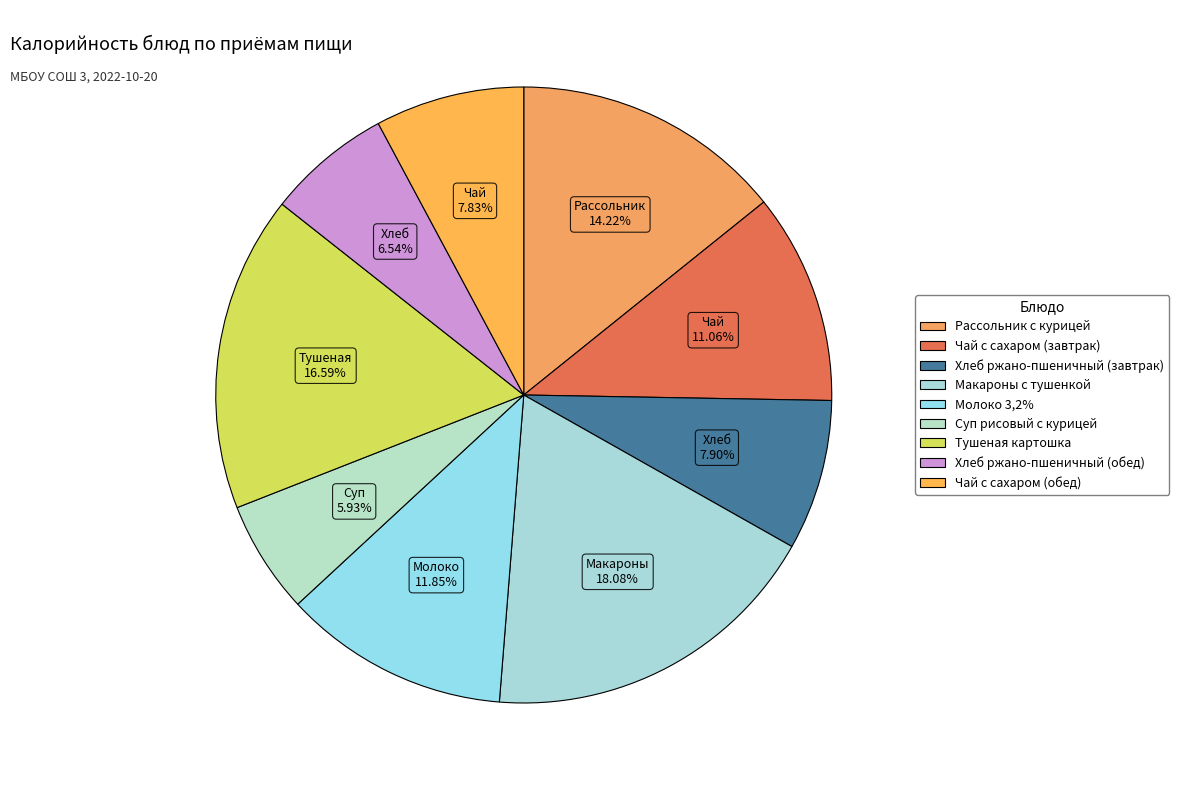

The Рассольник с курицей slice represents 14% of the pie. True or false?

True